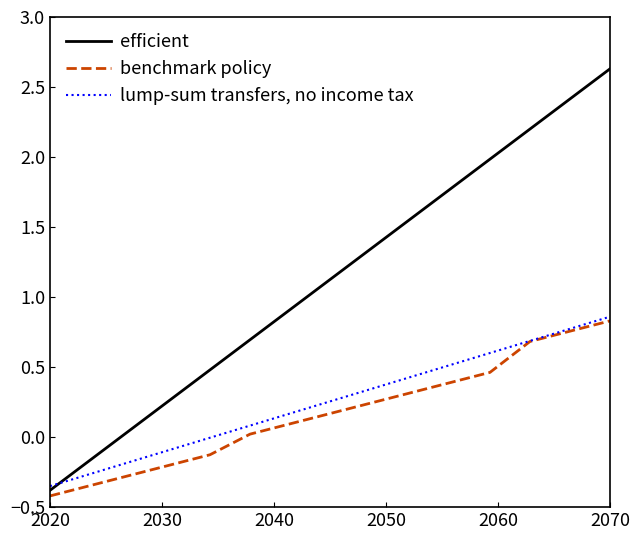

Which series has the largest total across all categories?

efficient